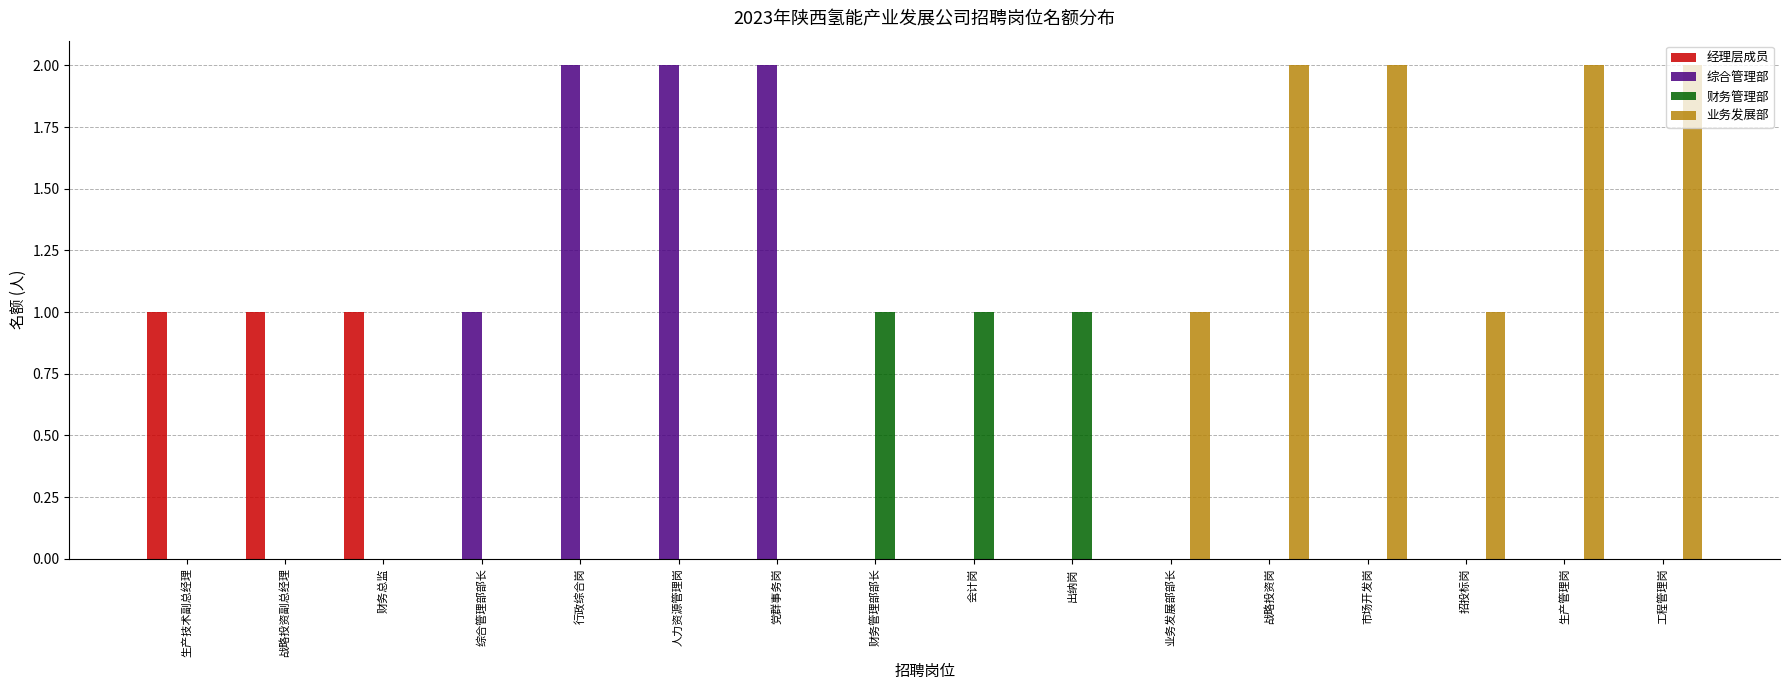

Reading left to right, transcribe all the data shown in this chart.

经理层成员: 1	1	1	0	0	0	0	0	0	0	0	0	0	0	0	0
综合管理部: 0	0	0	1	2	2	2	0	0	0	0	0	0	0	0	0
财务管理部: 0	0	0	0	0	0	0	1	1	1	0	0	0	0	0	0
业务发展部: 0	0	0	0	0	0	0	0	0	0	1	2	2	1	2	2